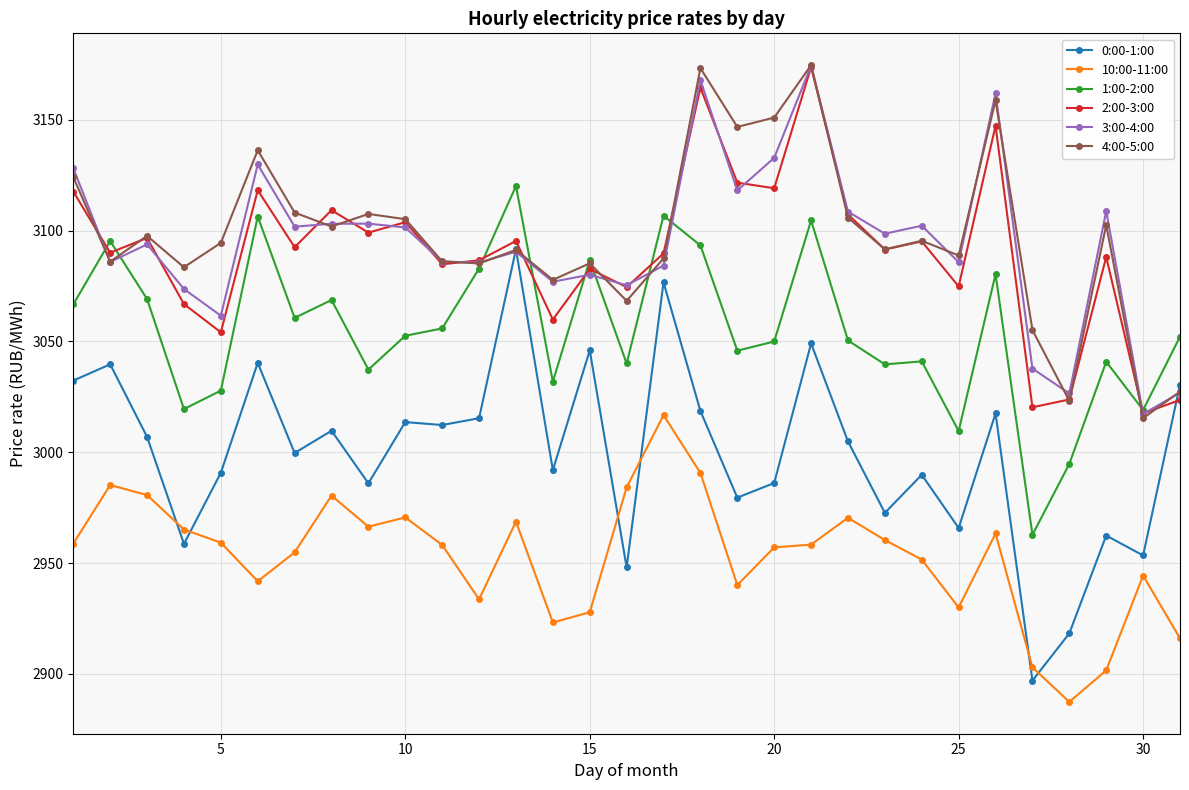

How many data points does each series have?

31